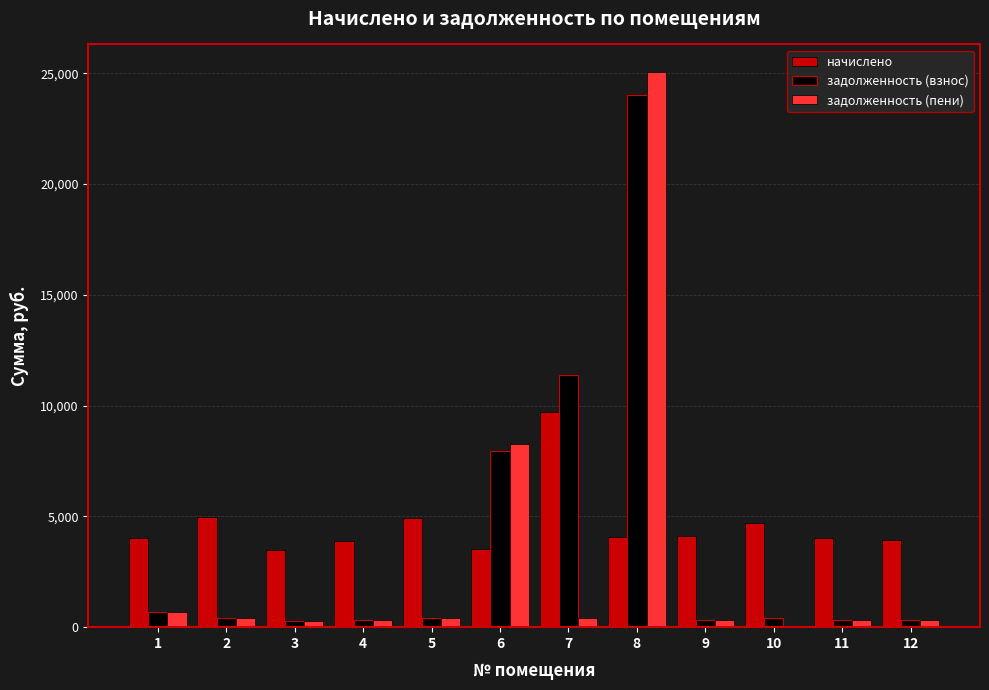

Is the value of задолженность (пени) at 4 greater than the value of начислено at 11?

No